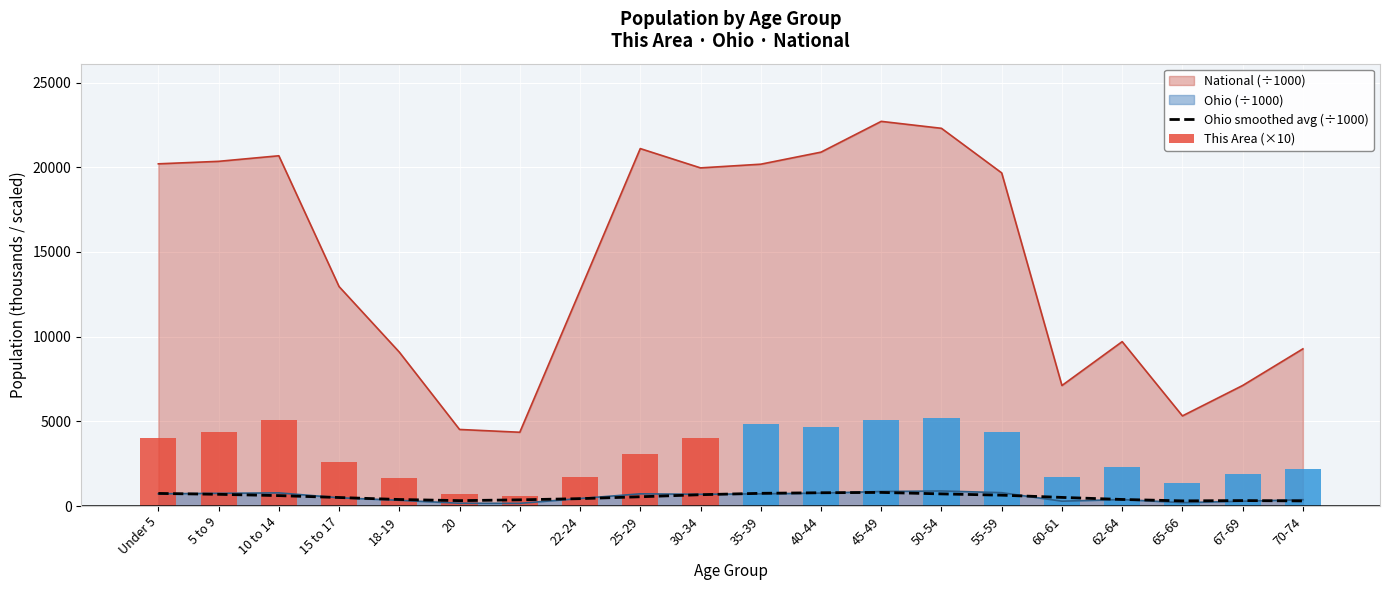

True or false: National (÷1000) and Ohio (÷1000) cross at least once.

False